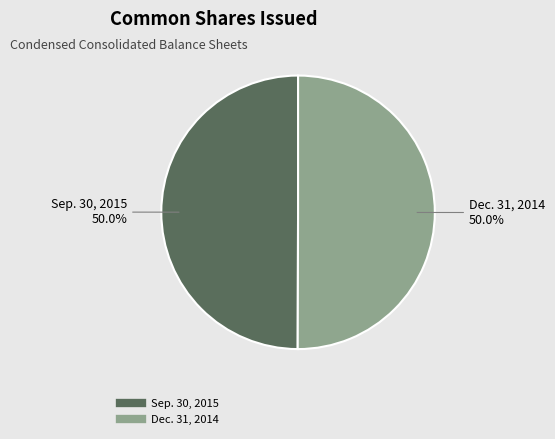

Count the number of slices in the pie.

2